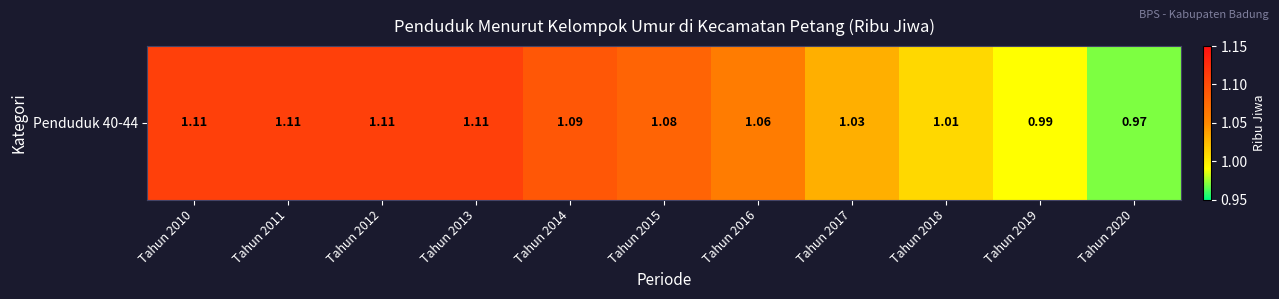

What is the approximate value at Tahun 2015?

1.1